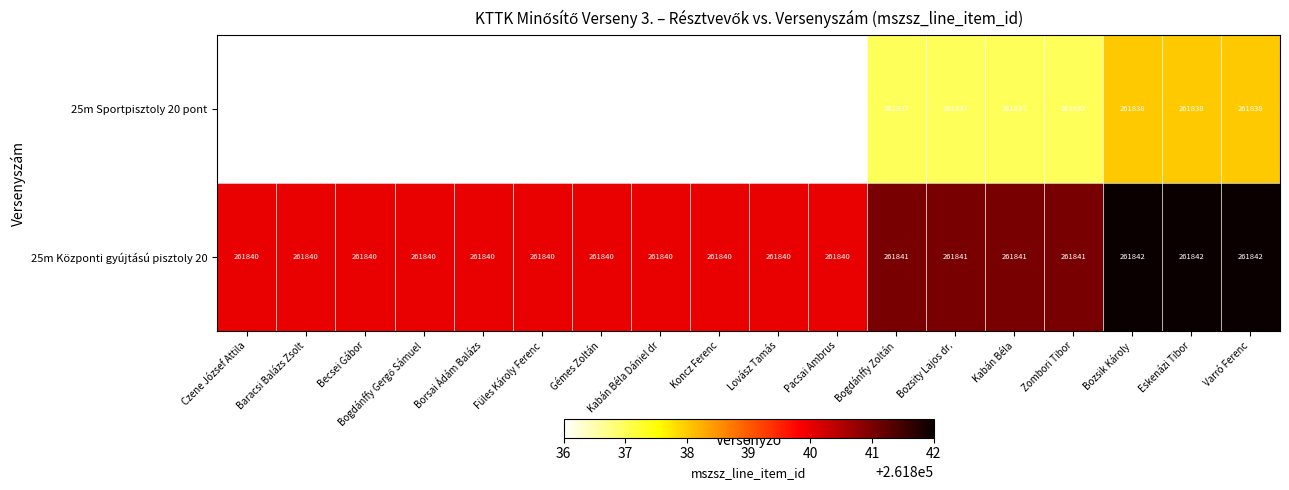

At how many categories does at least one series exceed 261836?

18